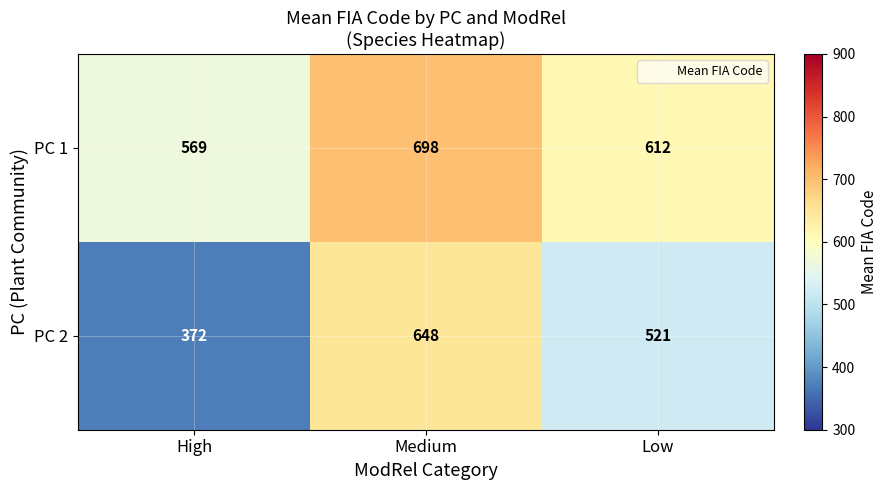

Count the PC 2 values in the range 372 to 648.

3